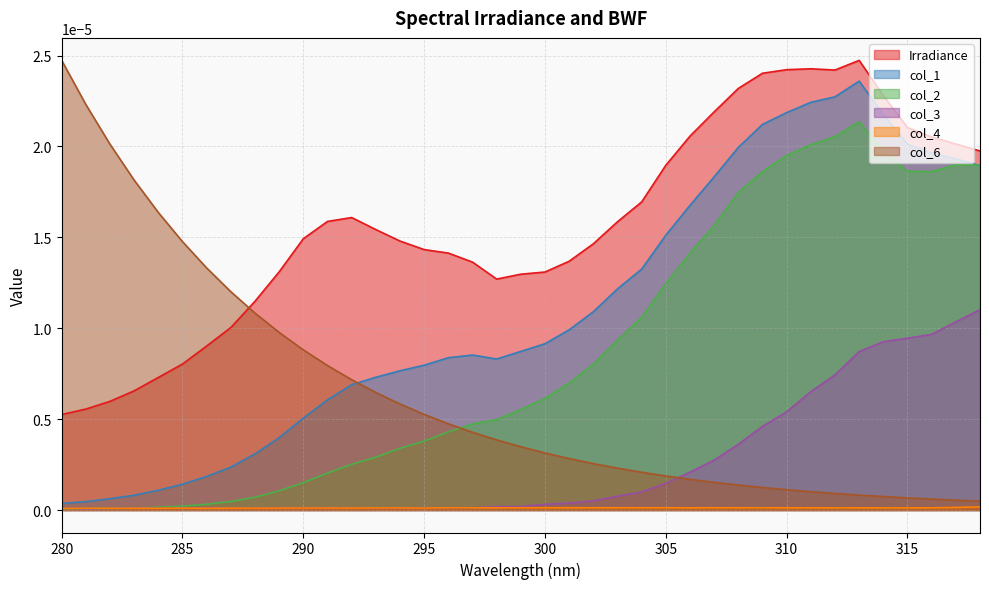

Which series has the largest total across all categories?

Irradiance